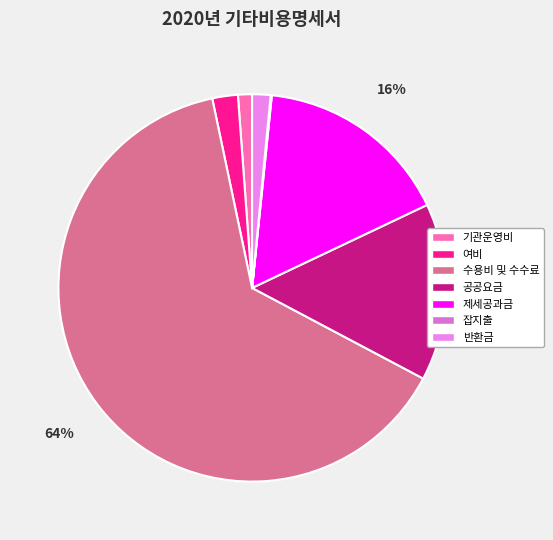

To the nearest percent, what percentage of the pie is 공공요금?

15%